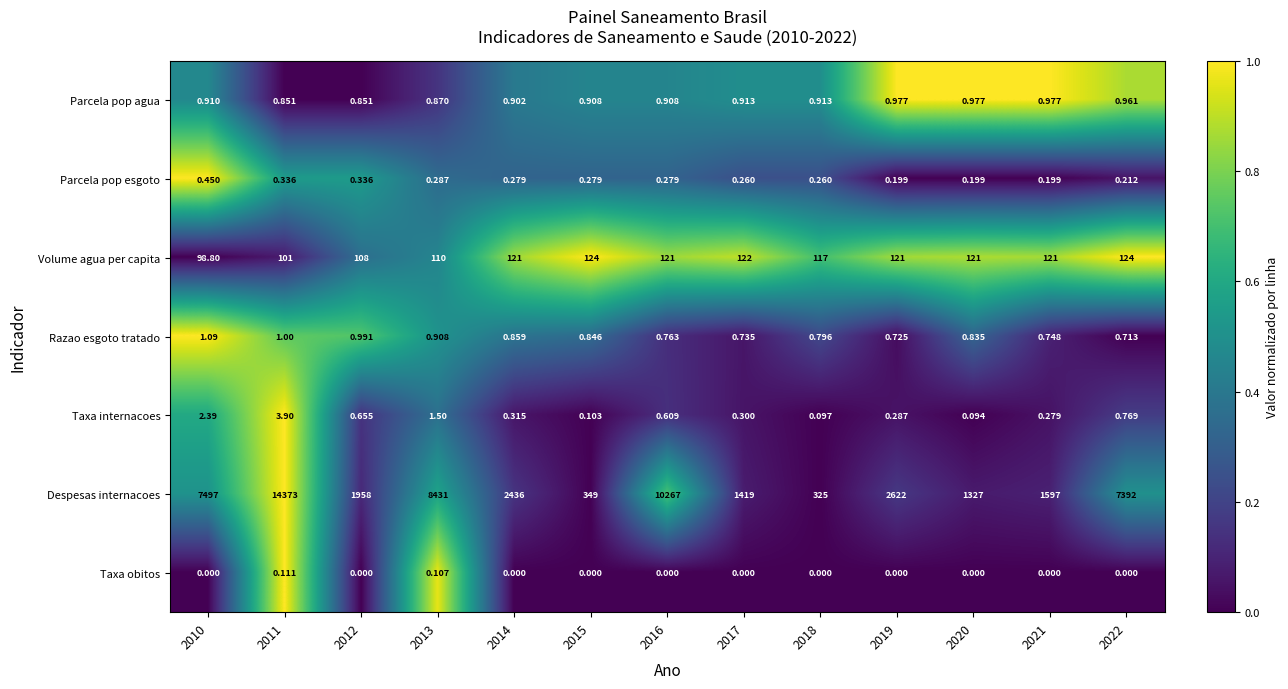

At 2017, list the series in order from smallest to largest.

Taxa obitos, Parcela pop esgoto, Taxa internacoes, Razao esgoto tratado, Parcela pop agua, Volume agua per capita, Despesas internacoes